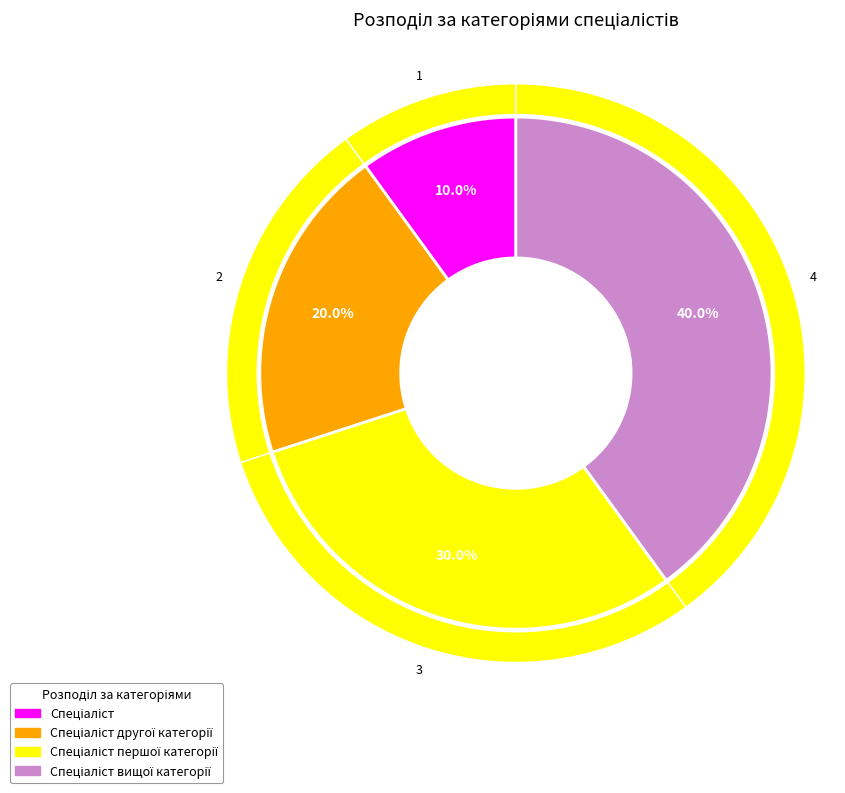

What is the largest slice in the pie chart?

Спеціаліст вищої категорії